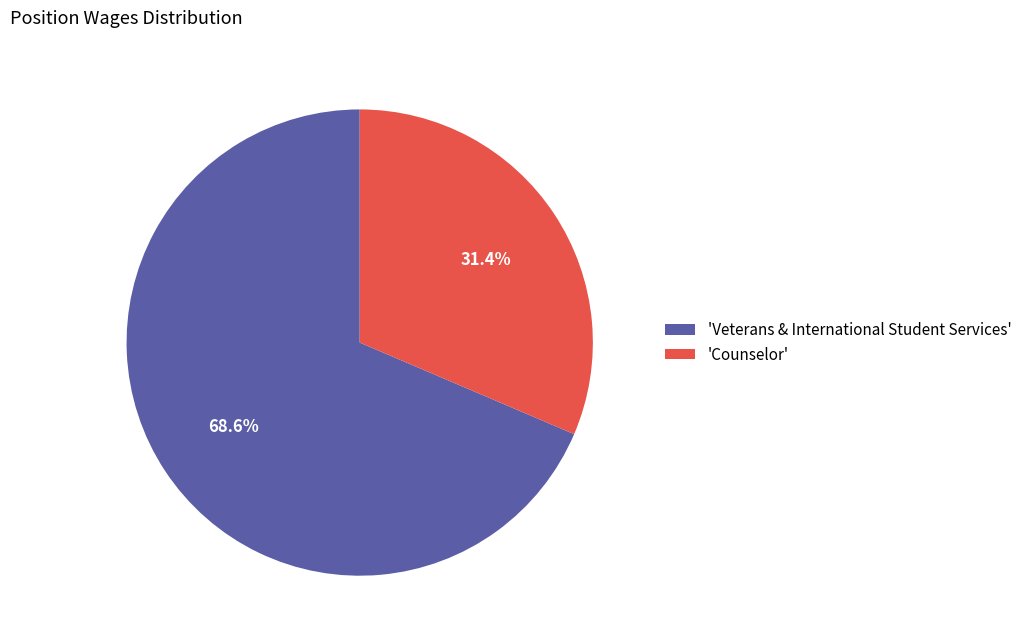

Is 'Veterans & International Student Services' the majority of the pie?

Yes